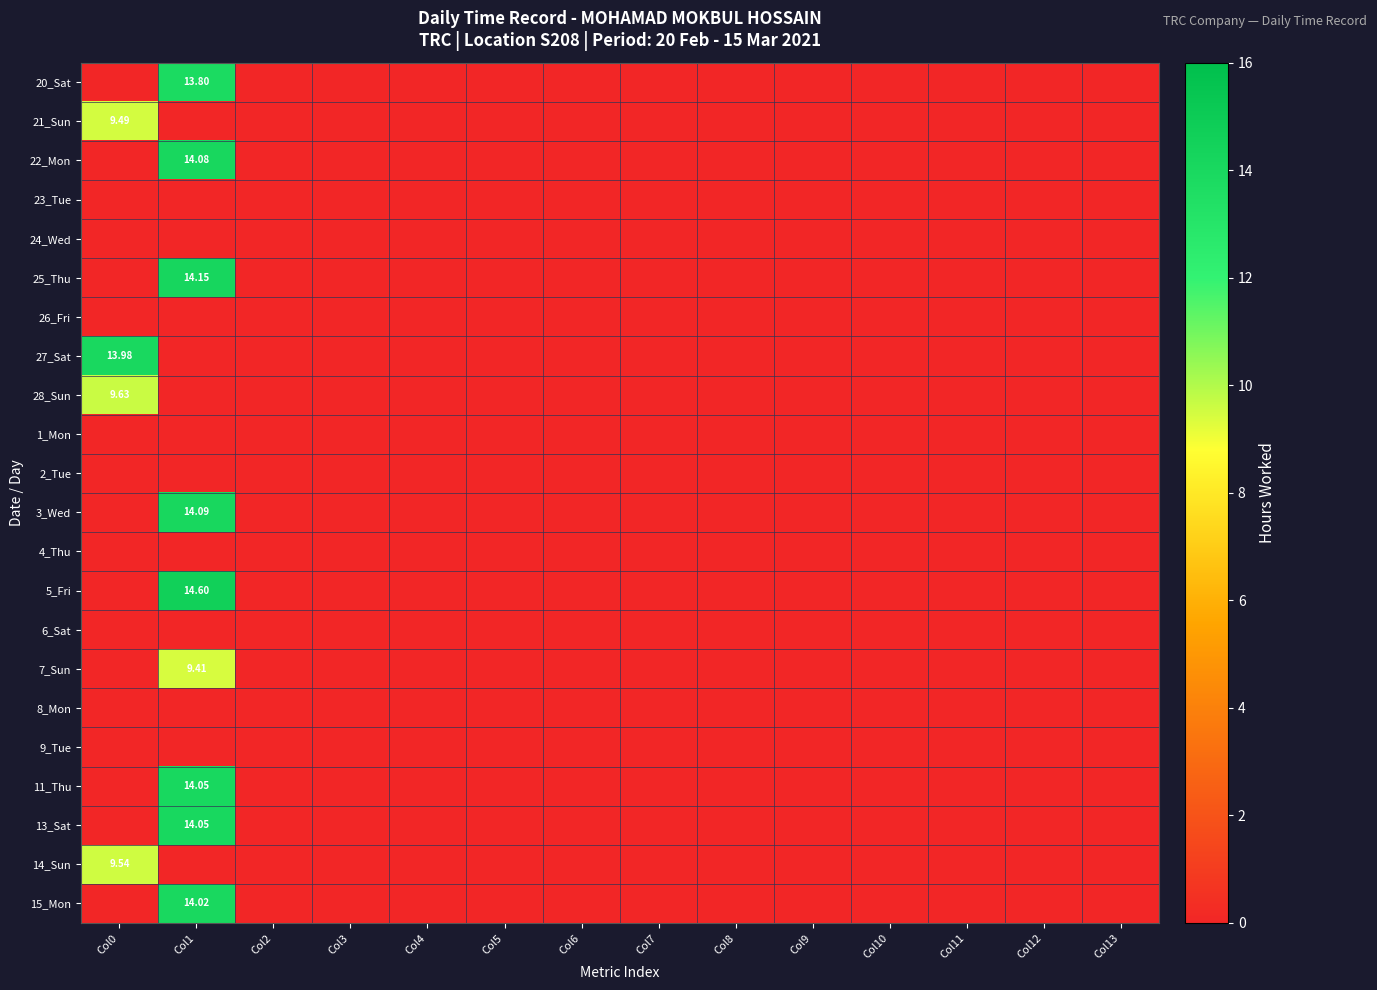

At which label is 22_Mon closest to 7?

Col0